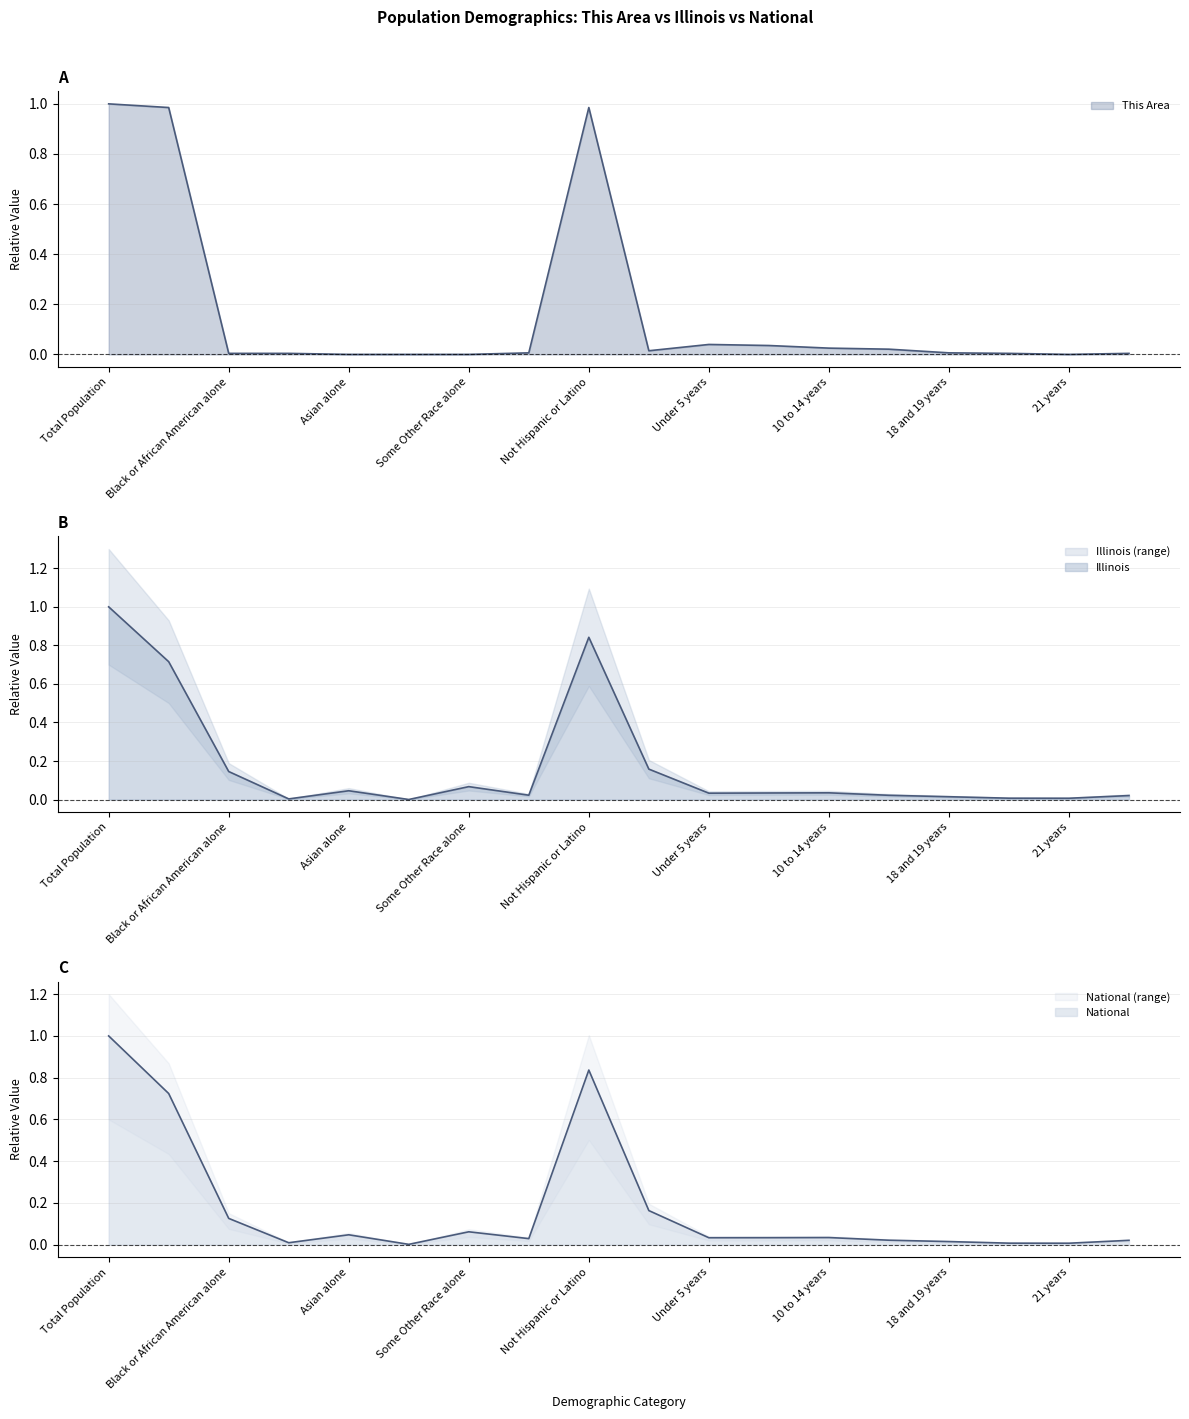

Reading right to left, transcribe all the data shown in this chart.

This Area: 0.0	0.0	0.0	0.0	0.0	0.0	0.0	0.0	0.0	1.0	0.0	0.0	0.0	0.0	0.0	0.0	1.0	1.0
Illinois: 0.0	0.0	0.0	0.0	0.0	0.0	0.0	0.0	0.2	0.8	0.0	0.1	0.0	0.0	0.0	0.1	0.7	1.0
National: 0.0	0.0	0.0	0.0	0.0	0.0	0.0	0.0	0.2	0.8	0.0	0.1	0.0	0.0	0.0	0.1	0.7	1.0